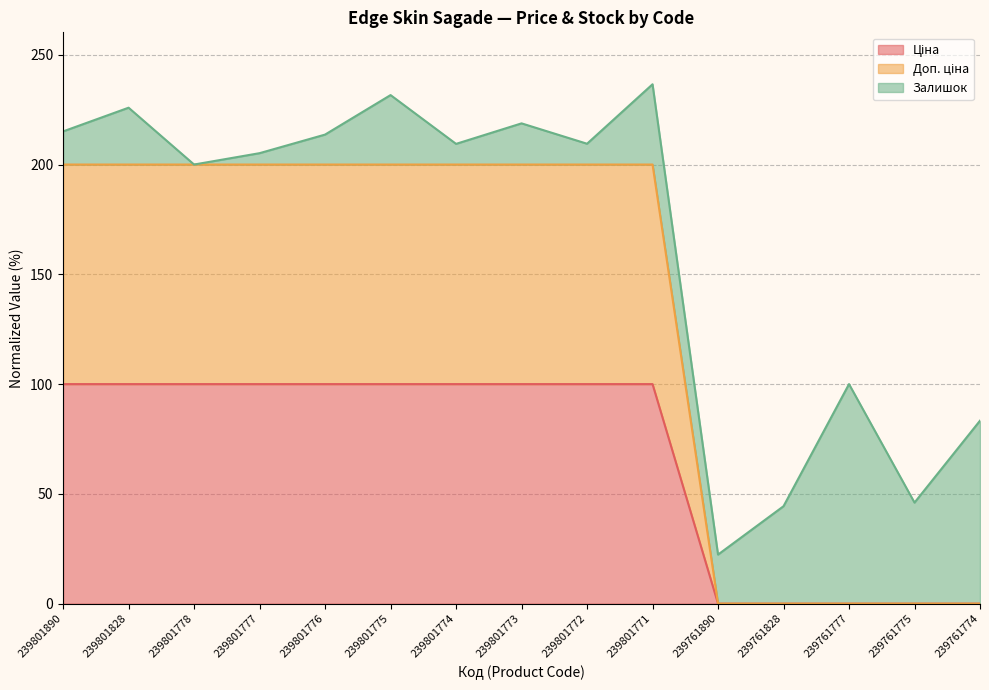

True or false: Ціна and Доп. ціна intersect in this chart.

False